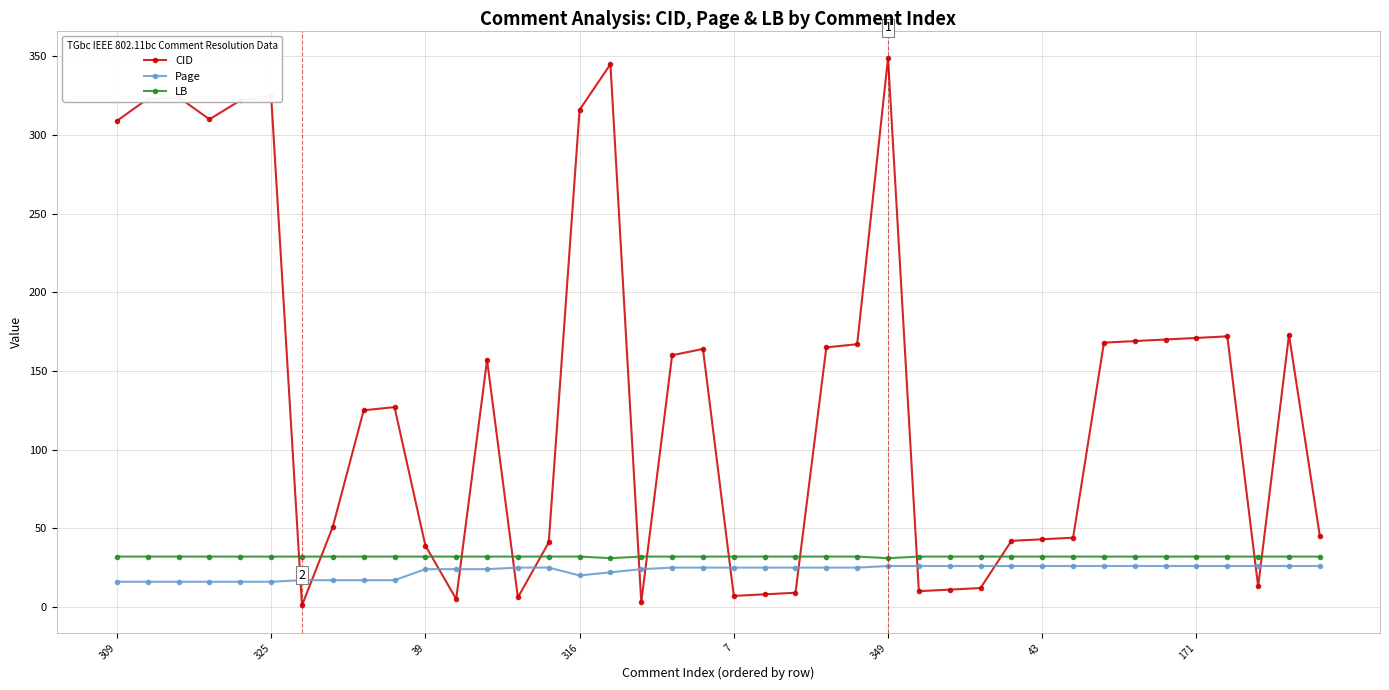

What is the difference between the second highest and second lowest values in the CID series?

342